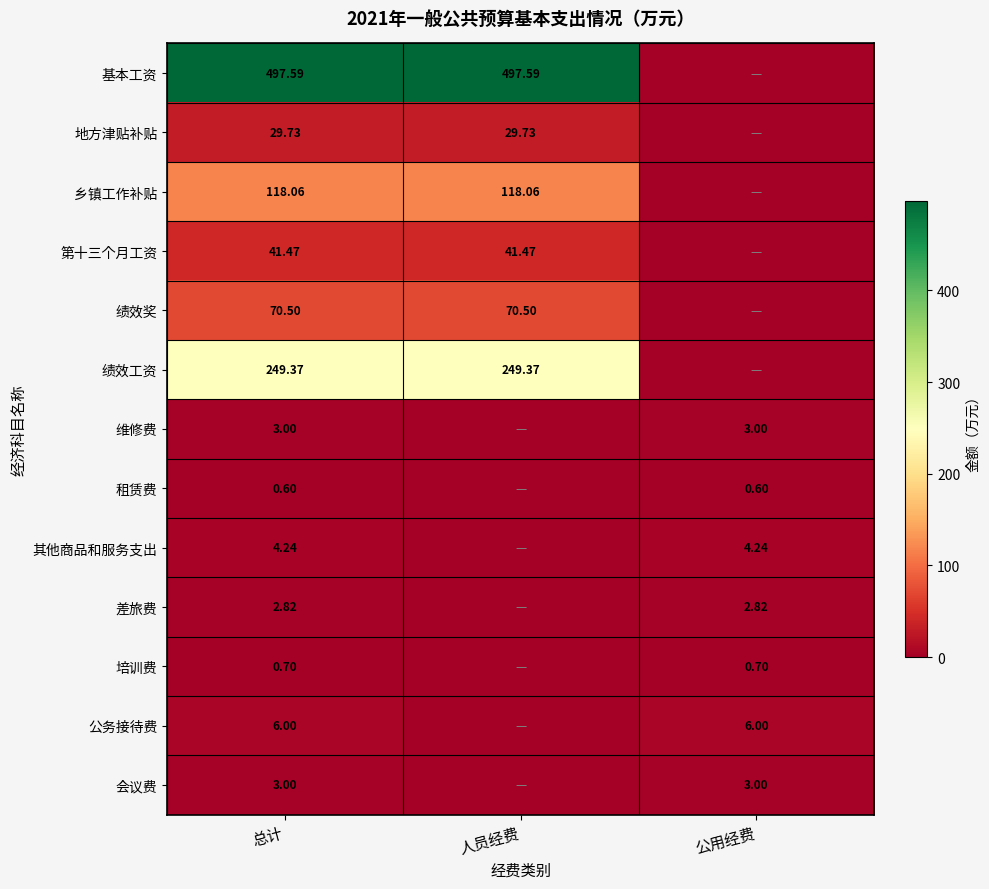

Which series has the largest total across all categories?

基本工资